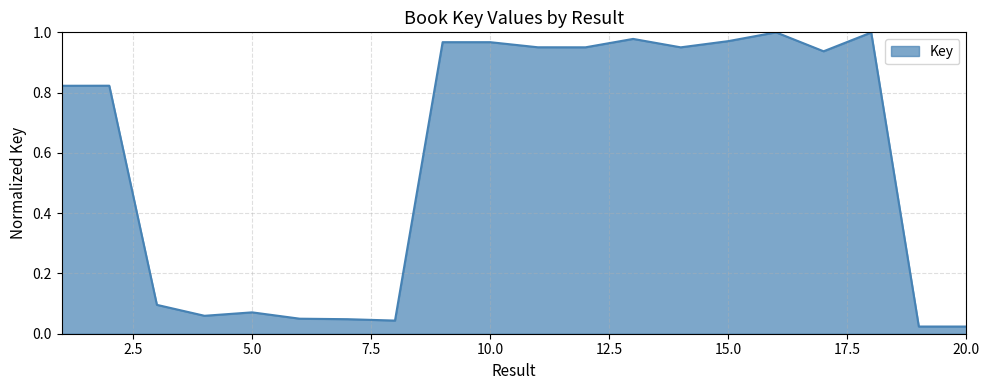

How many lines are shown in the chart?

1